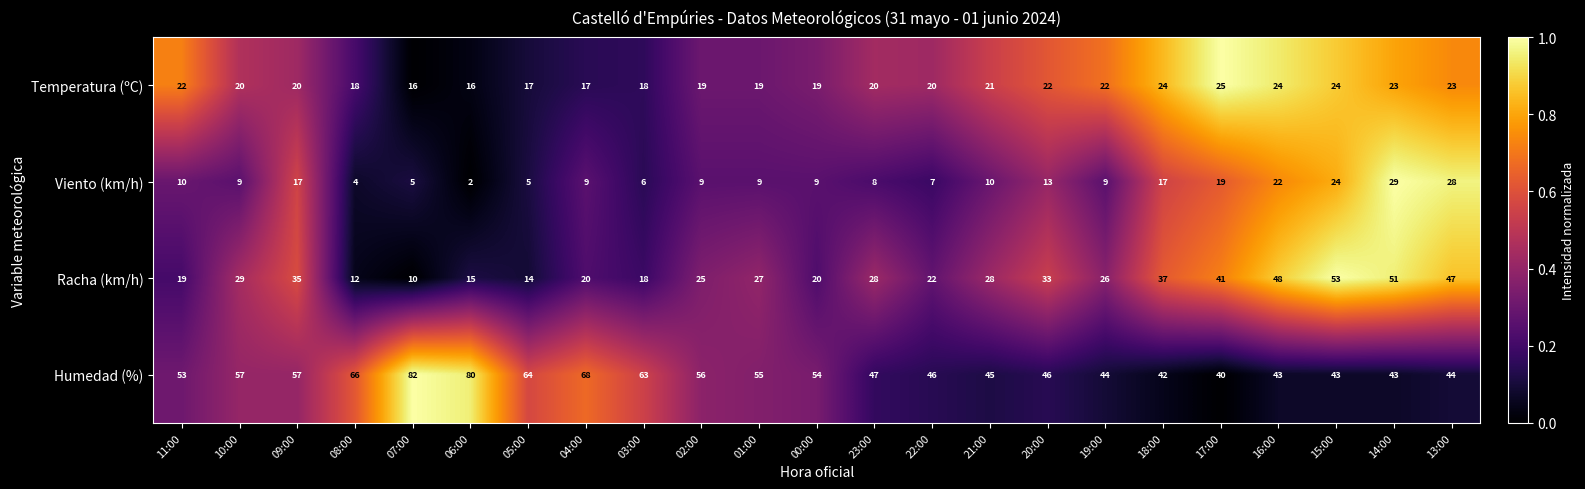

Is it true that Temperatura (ºC) equals 24 at 18:00?

True